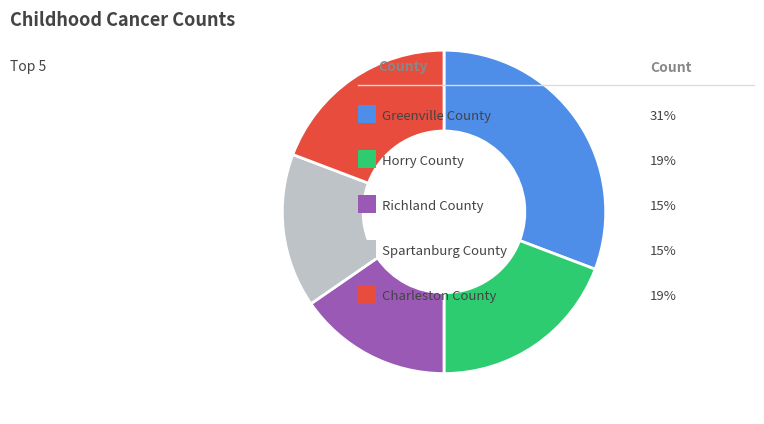

Count the number of slices in the pie.

5